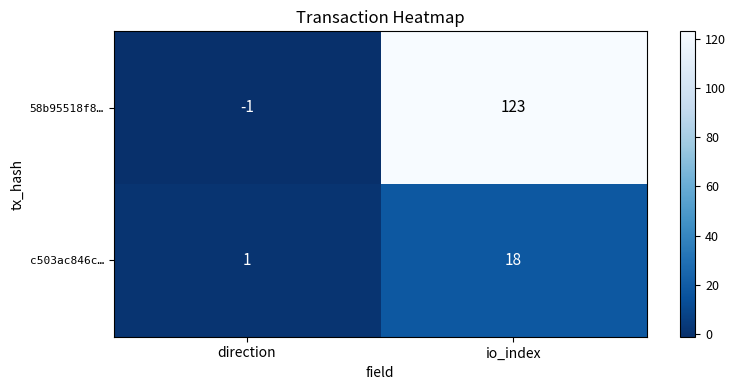

Reading left to right, transcribe all the data shown in this chart.

58b95518f8…: -1	123
c503ac846c…: 1	18